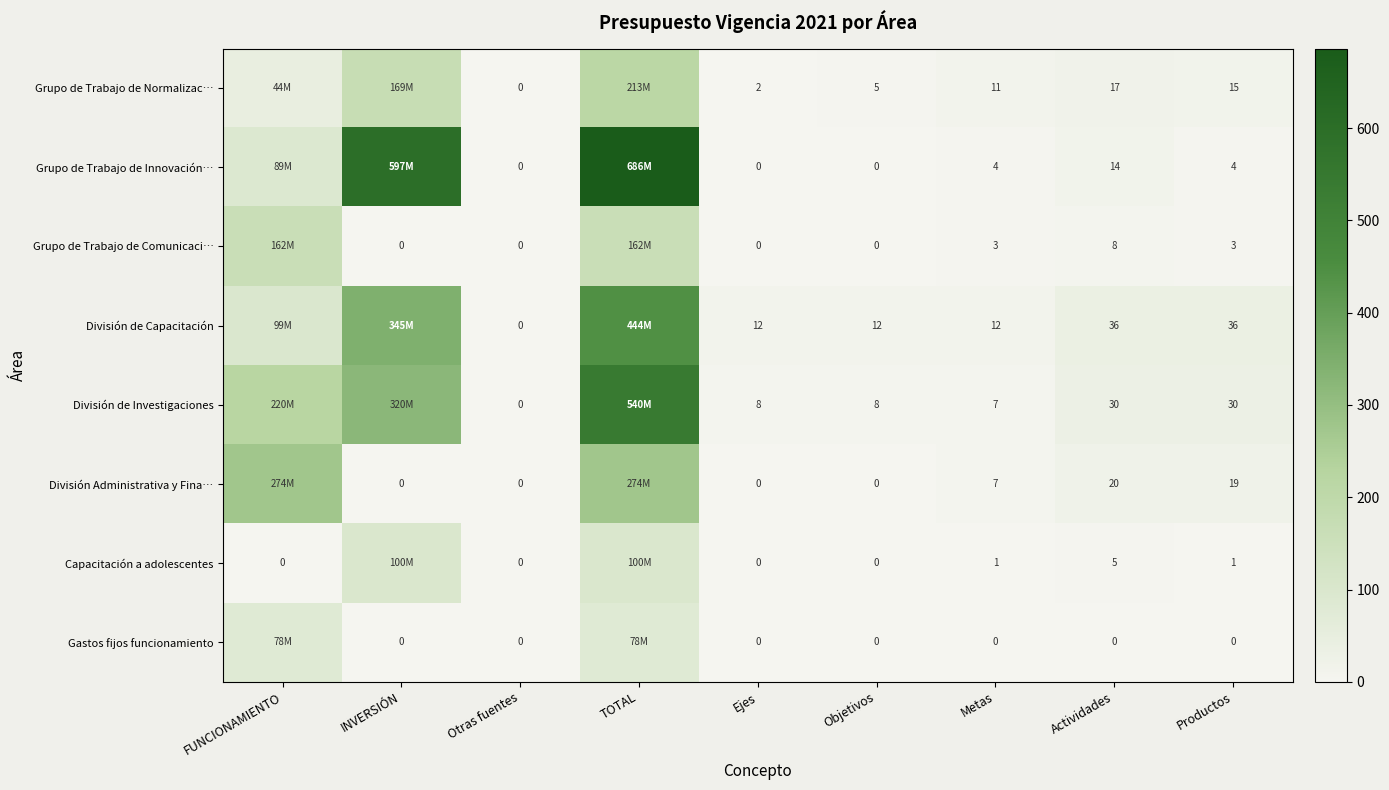

Between Metas and Actividades, which series saw the biggest shift?

División de Capacitación